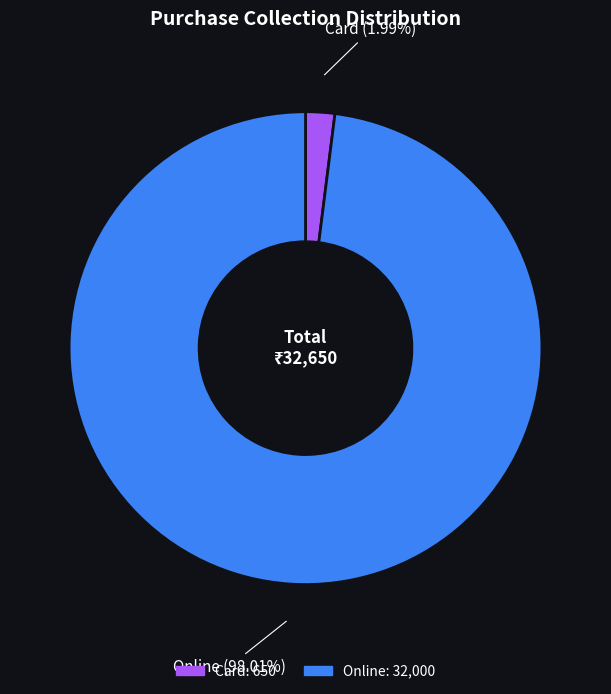

How many segments does this pie chart have?

2